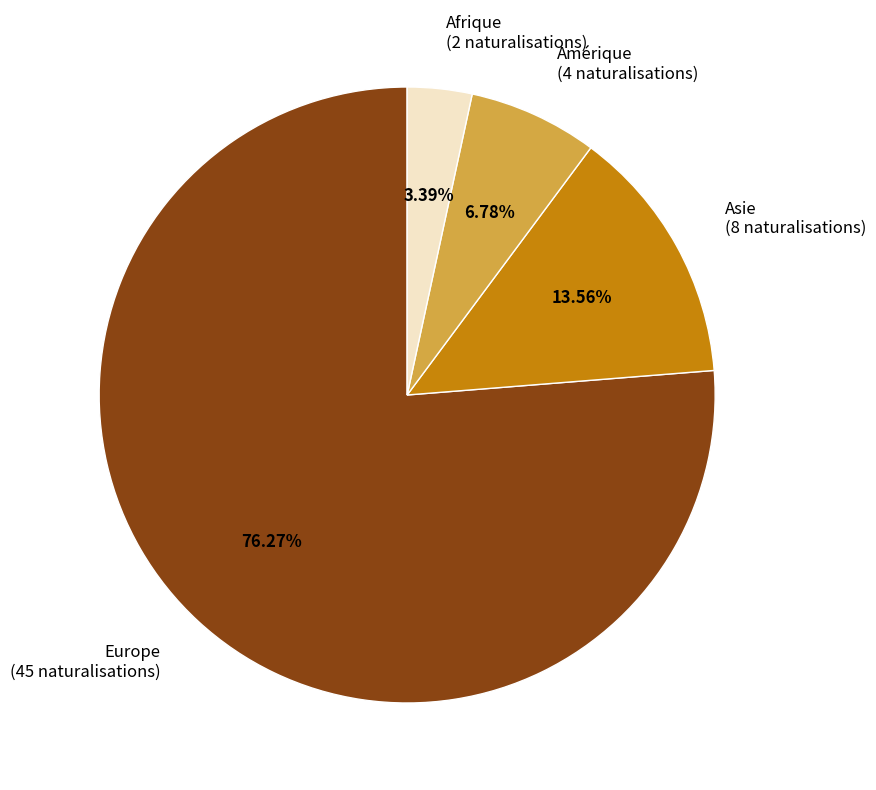

Approximately how many times larger is the value at Afrique compared to Amérique?

0.5